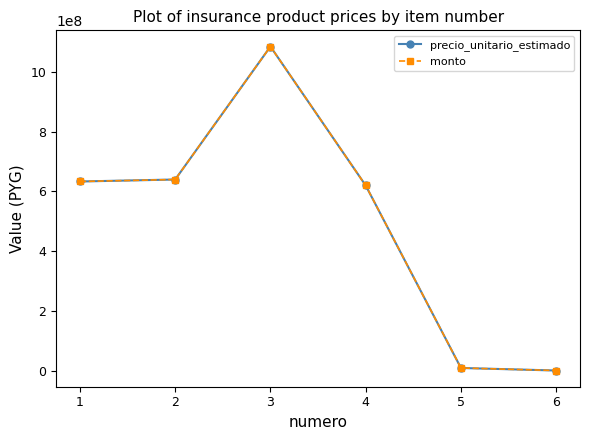

What is the total value across all series at 5?

17666666